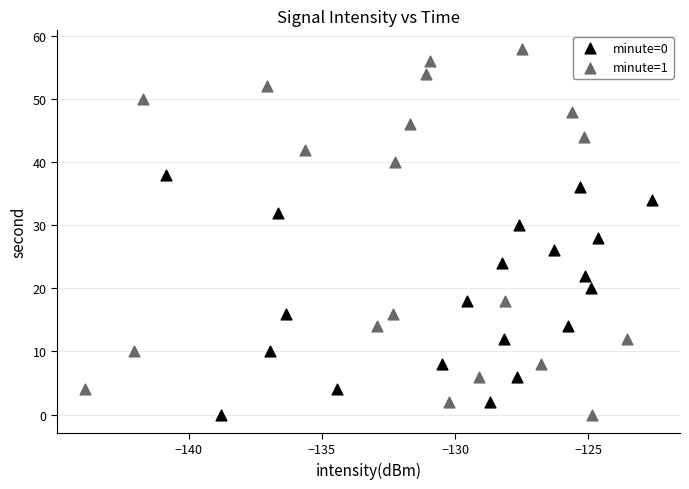

Which series reaches the maximum Y coordinate?

minute=1